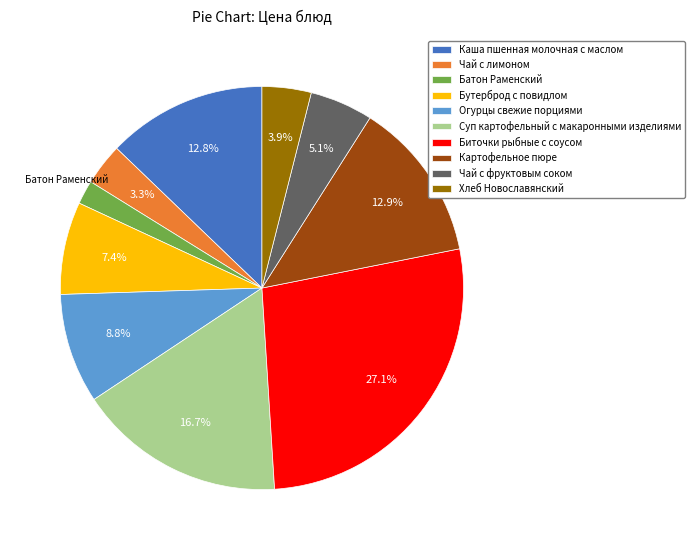

True or false: Хлеб Новославянский accounts for 14% of the total.

False